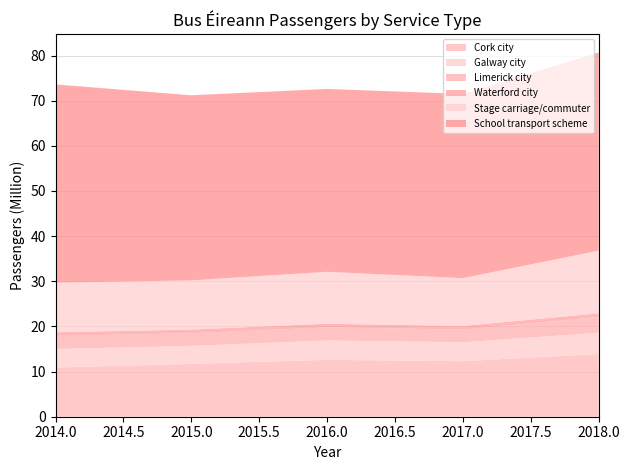

Reading left to right, what are all the values shown in this chart?

Cork city: 10.9	11.7	12.6	12.3	13.9
Galway city: 4.1	4.0	4.3	4.2	4.7
Limerick city: 2.9	2.8	2.9	2.8	3.5
Waterford city: 0.8	0.8	0.8	0.8	0.8
Stage carriage/commuter: 11.0	10.9	11.5	10.6	13.9
School transport scheme: 43.9	41.0	40.5	40.8	43.9